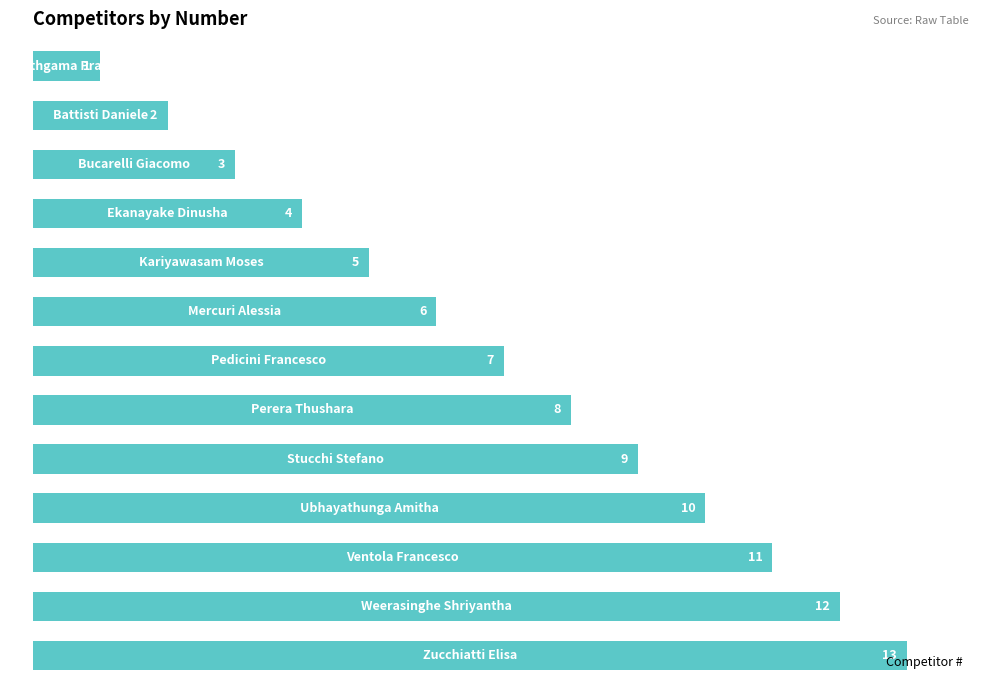

Are the bars grouped side by side (vs. stacked)?

No